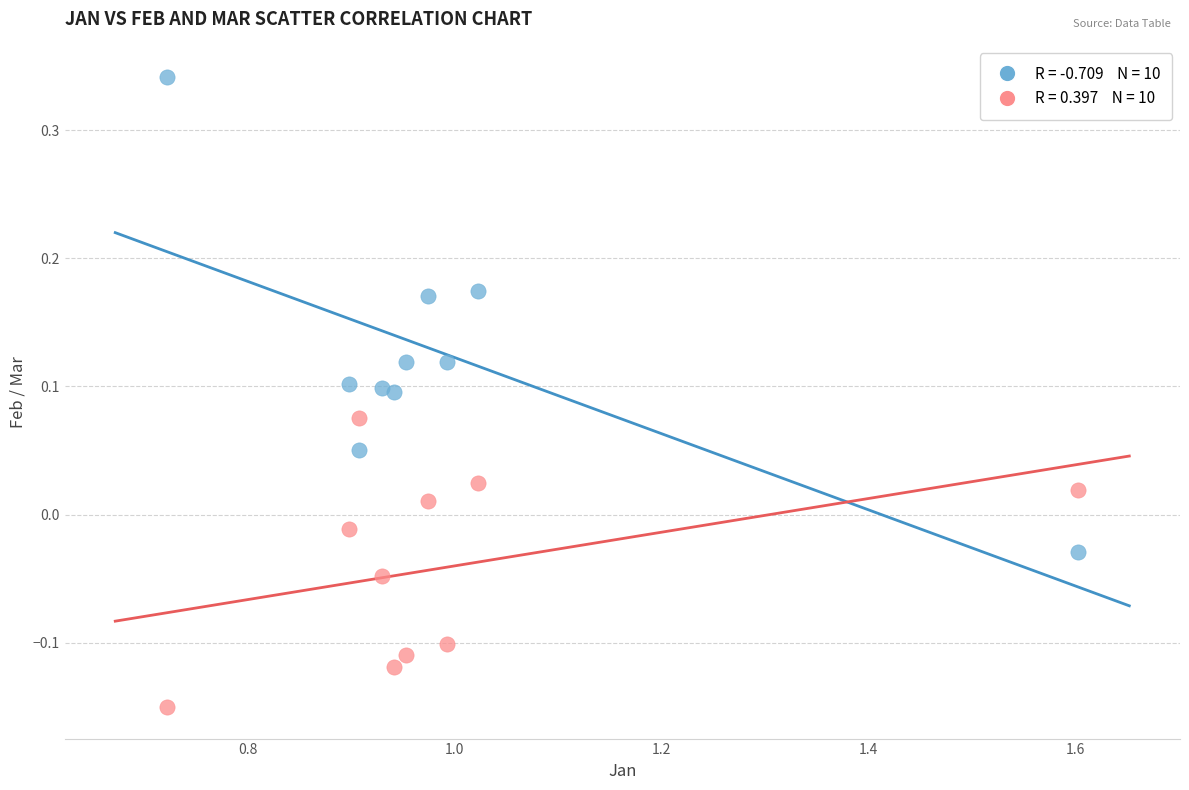

Across all data points, what is the range of Y values (max minus min)?

0.5